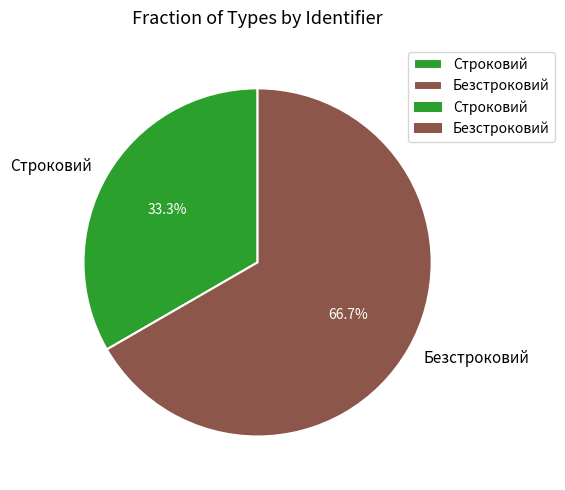

Rank the categories by value from lowest to highest.

Строковий, Безстроковий